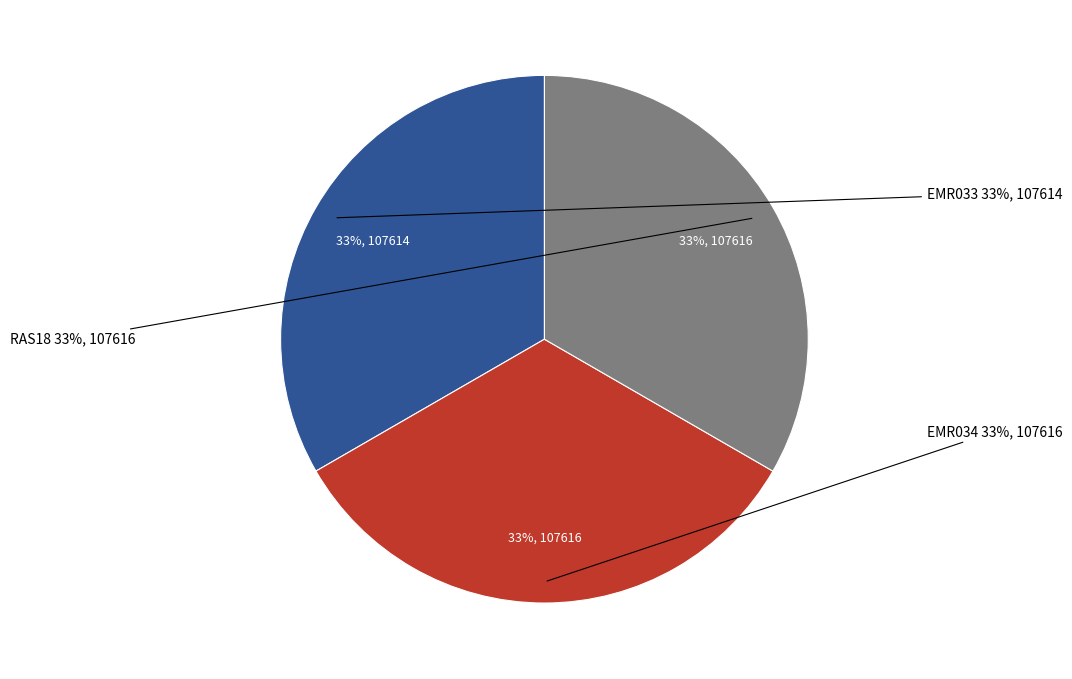

Is it true that EMR034 is 33% of the pie?

True